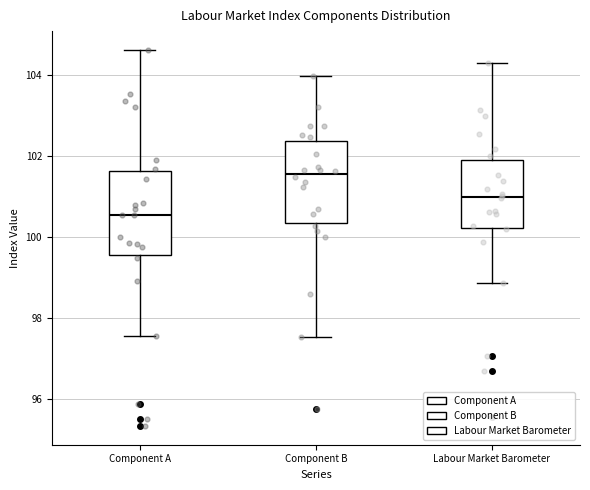

Reading left to right, read every box against the y-axis: the position of its median line, the range the box covers, and the ends of its whiskers. The values are not printed on the chart, so give them approximately, as read against the axis.

Component A: median 100.6, box 99.6 to 101.6, whiskers 97.6 to 104.6
Component B: median 101.6, box 100.4 to 102.4, whiskers 97.6 to 104.0
Labour Market Barometer: median 101.0, box 100.2 to 101.8, whiskers 98.8 to 104.4